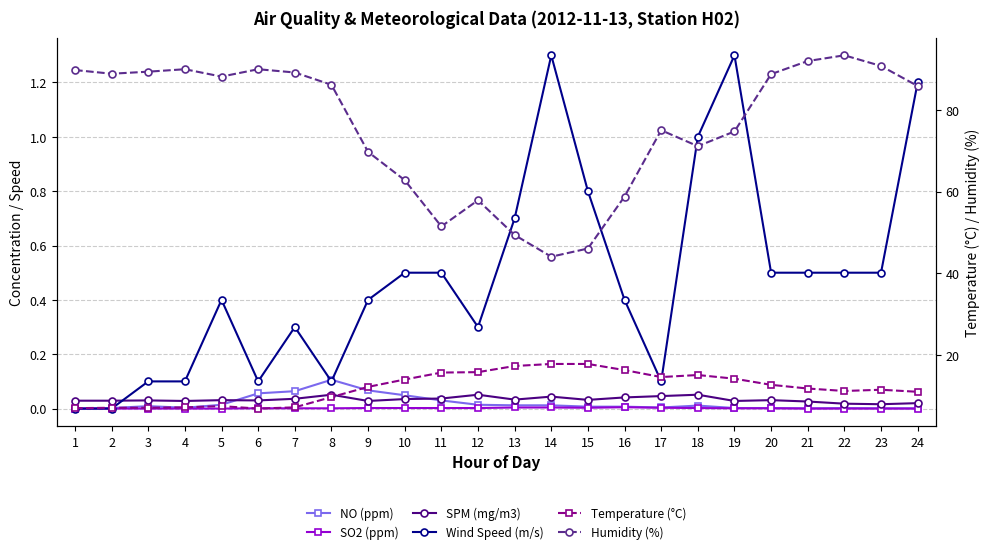

Reading left to right, what are all the values shown in this chart?

NO (ppm): 0.0	0.0	0.0	0.0	0.0	0.1	0.1	0.1	0.1	0.0	0.0	0.0	0.0	0.0	0.0	0.0	0.0	0.0	0.0	0.0	0.0	0.0	0.0	0.0
SO2 (ppm): 0.0	0.0	0.0	0.0	0.0	0.0	0.0	0.0	0.0	0.0	0.0	0.0	0.0	0.0	0.0	0.0	0.0	0.0	0.0	0.0	0.0	0.0	0.0	0.0
SPM (mg/m3): 0.0	0.0	0.0	0.0	0.0	0.0	0.0	0.1	0.0	0.0	0.0	0.1	0.0	0.0	0.0	0.0	0.0	0.1	0.0	0.0	0.0	0.0	0.0	0.0
Wind Speed (m/s): 0.0	0.0	0.1	0.1	0.4	0.1	0.3	0.1	0.4	0.5	0.5	0.3	0.7	1.3	0.8	0.4	0.1	1.0	1.3	0.5	0.5	0.5	0.5	1.2
Temperature (°C): 7.1	7.2	7.2	7.3	7.6	7.0	7.3	9.8	12.3	14.1	15.8	15.9	17.4	17.9	17.9	16.4	14.7	15.2	14.3	12.8	11.9	11.3	11.6	11.1
Humidity (%): 89.7	88.8	89.3	89.9	88.1	89.9	89.1	86.1	69.7	62.8	51.5	57.9	49.4	44.1	46.1	58.8	75.0	71.1	74.7	88.7	91.9	93.3	90.7	85.8